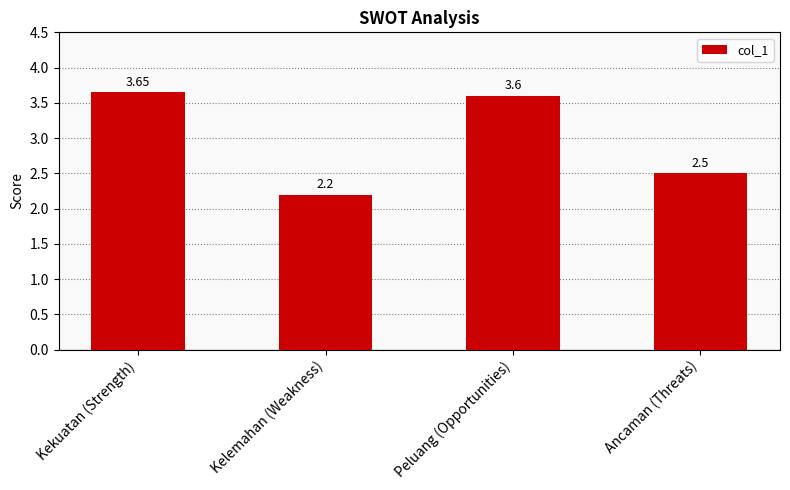

Between Ancaman (Threats) and Kelemahan (Weakness), which is larger?

Ancaman (Threats)